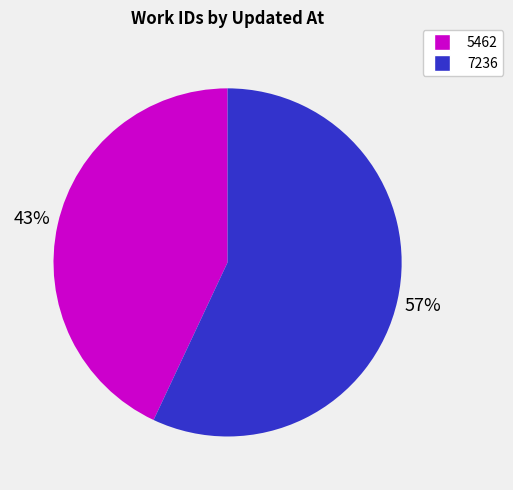

What is the majority slice?

7236